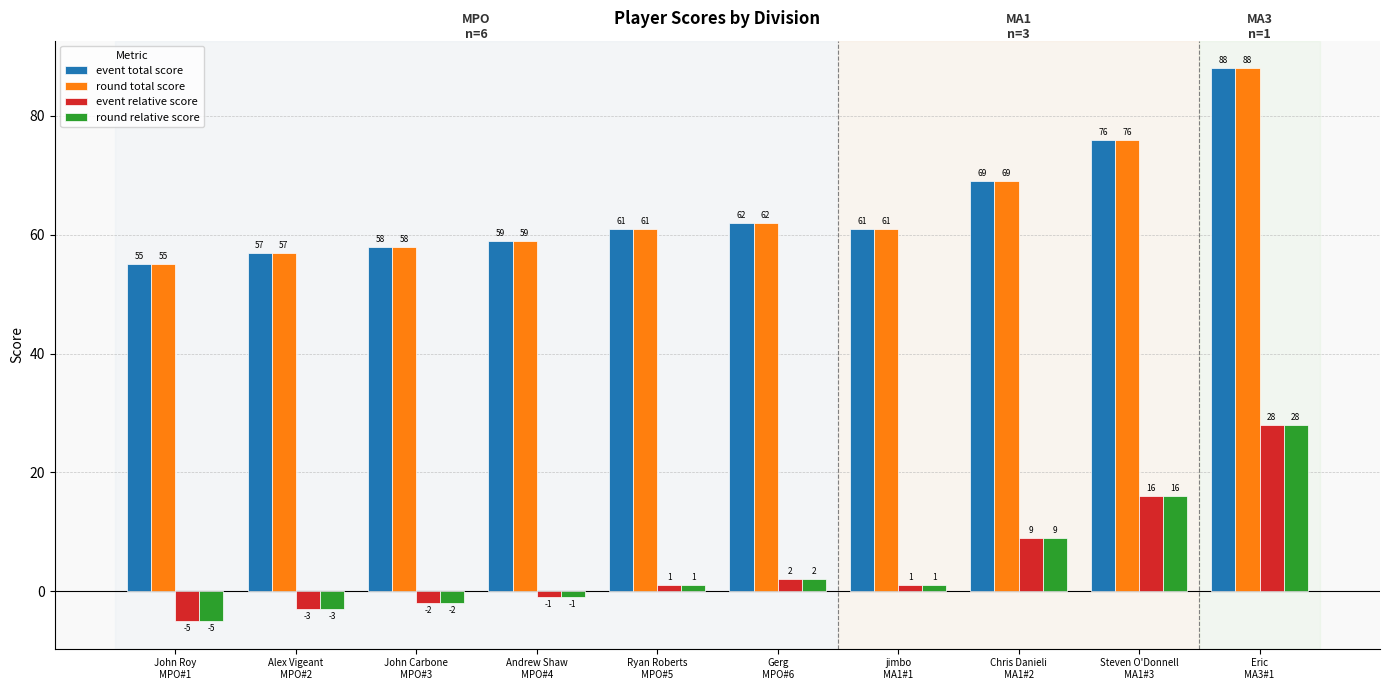

At which label does event relative score reach its peak?

Eric
MA3#1